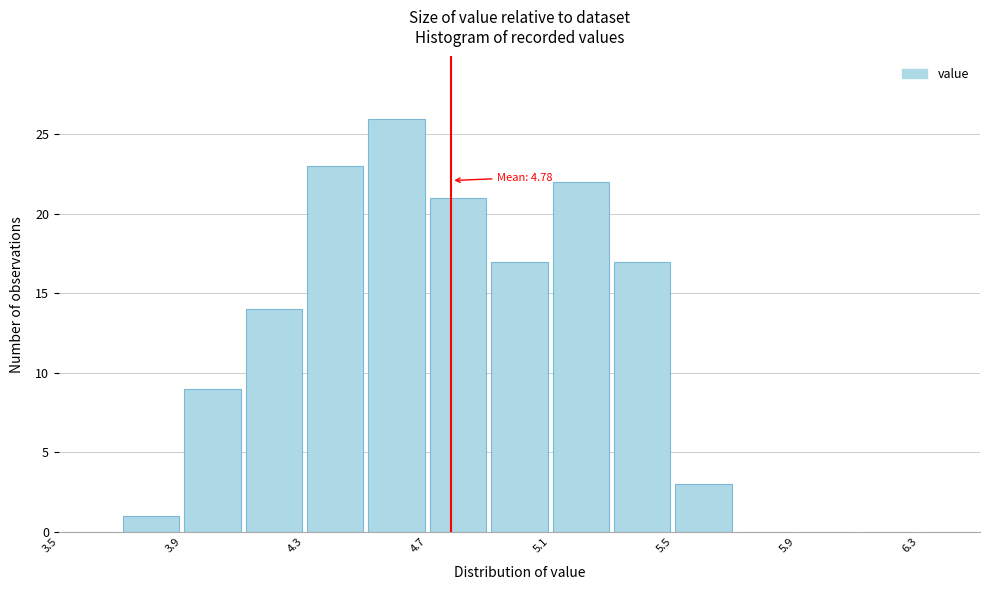

Over which range of the x-axis is the bar tallest?

4.5 to 4.7